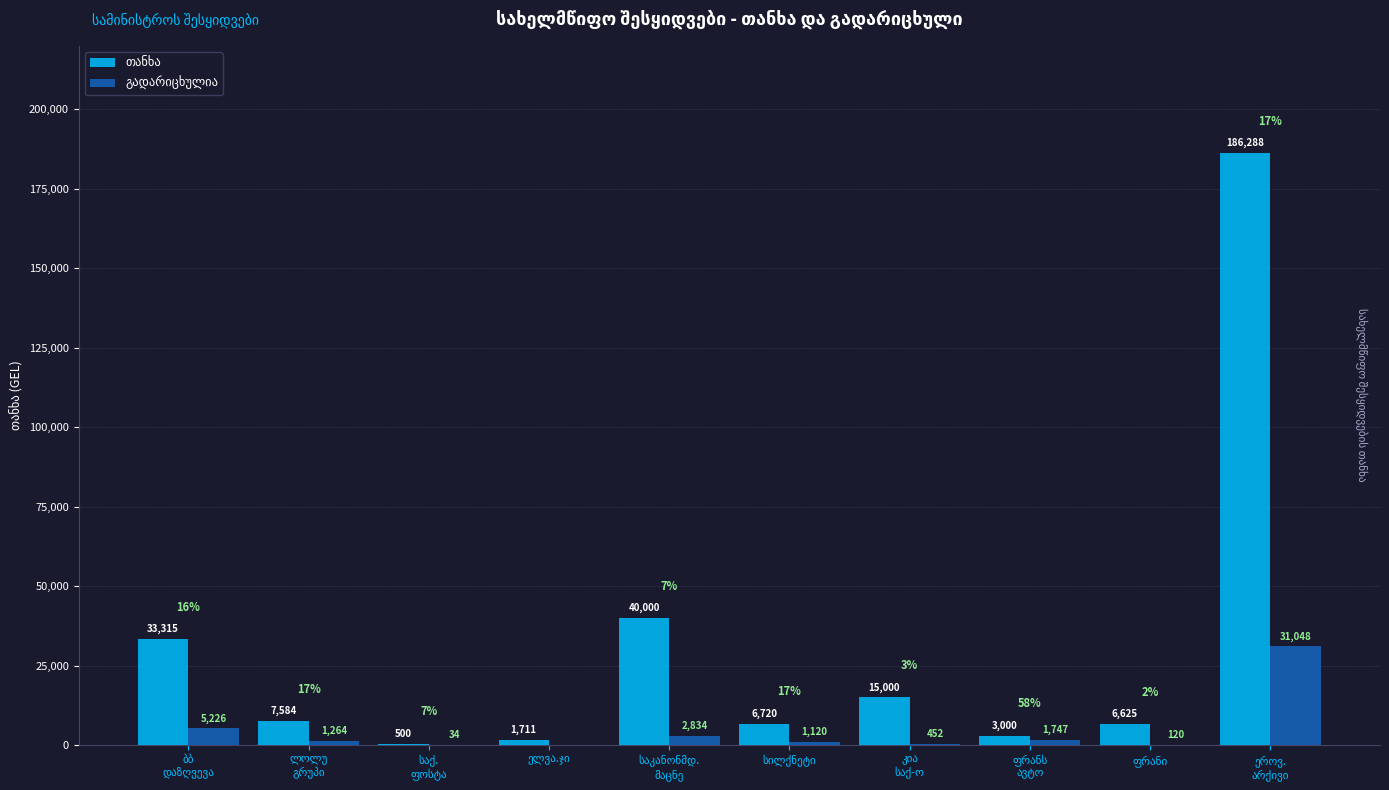

Where is გადარიცხულია nearest to the value 15524?

ბბ
დაზღვევა